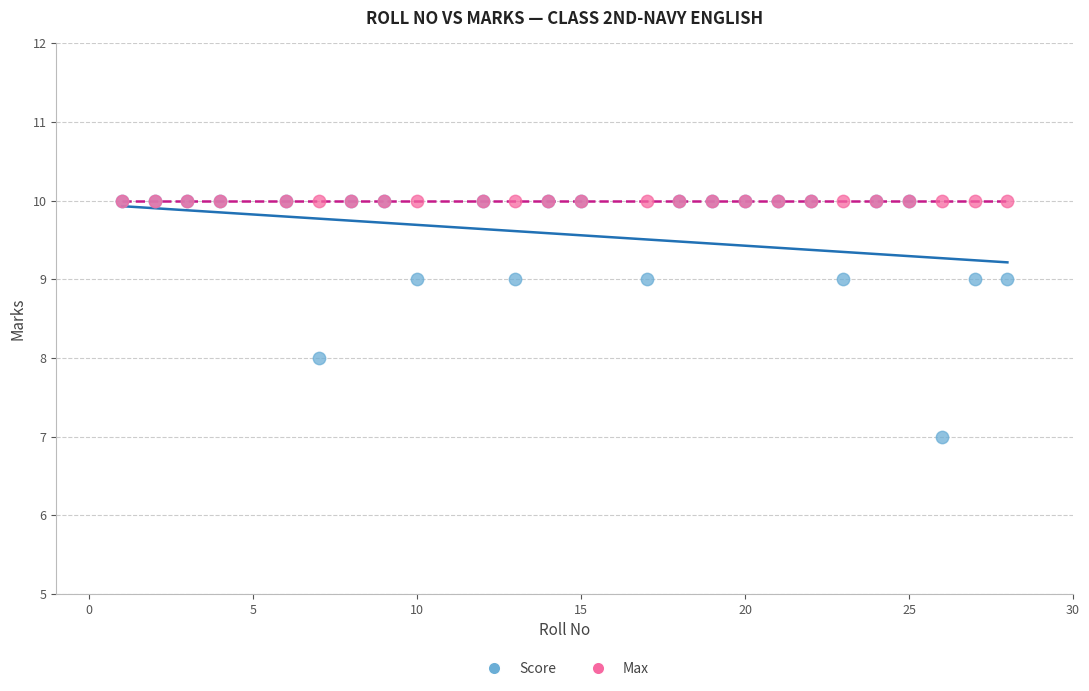

Which series reaches the minimum Y coordinate?

Score